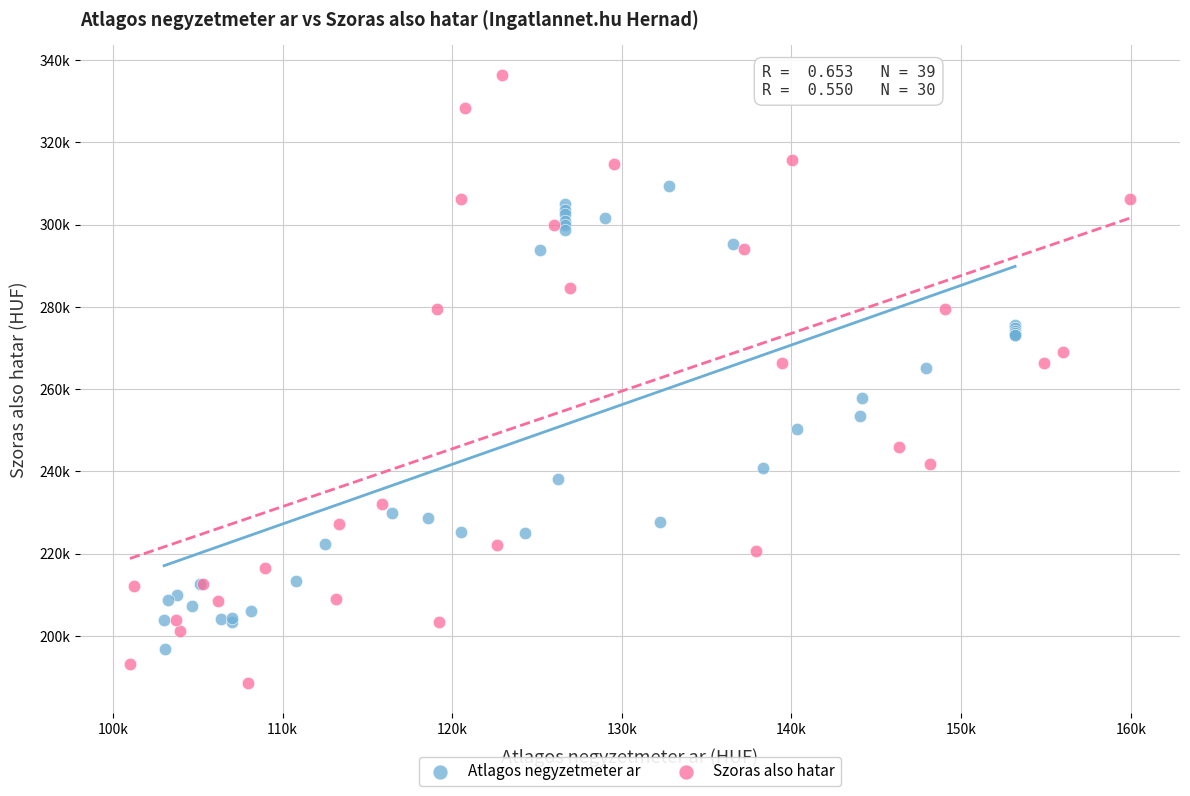

What are all the series names shown in the legend?

Atlagos negyzetmeter ar, Szoras also hatar